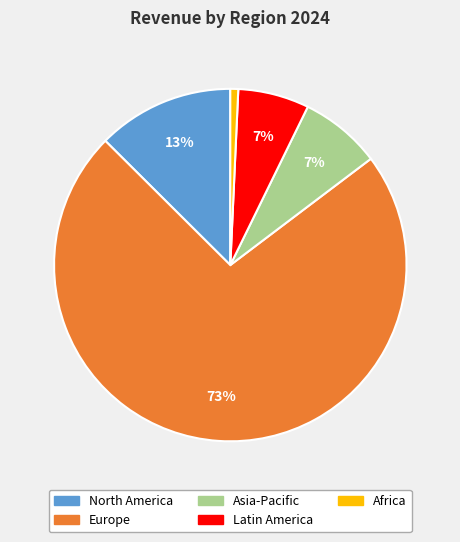

Combined, do Europe and North America account for over 50%?

Yes